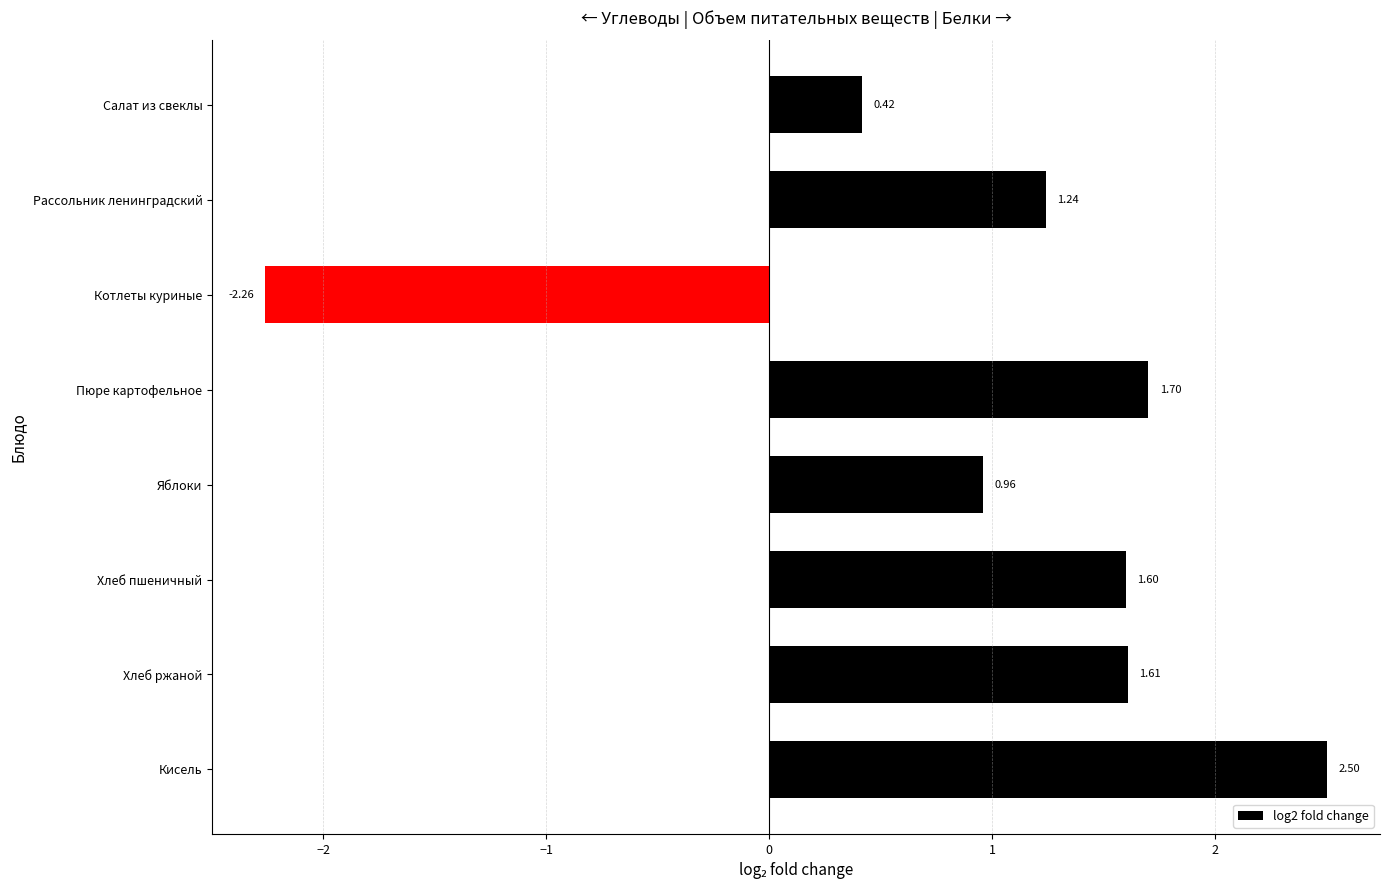

What is the greatest value displayed?

2.5